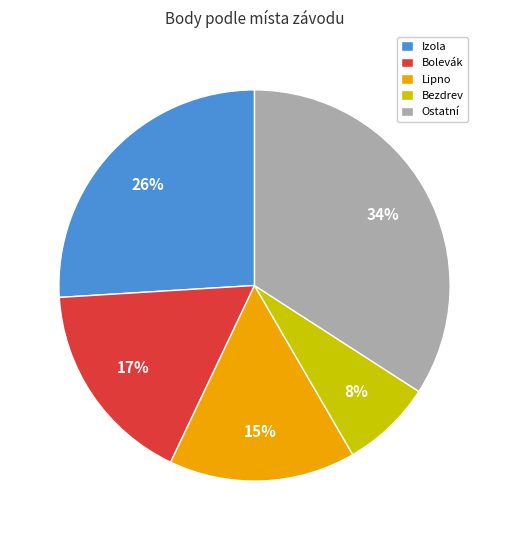

Combined, do Bolevák and Ostatní account for over 50%?

Yes